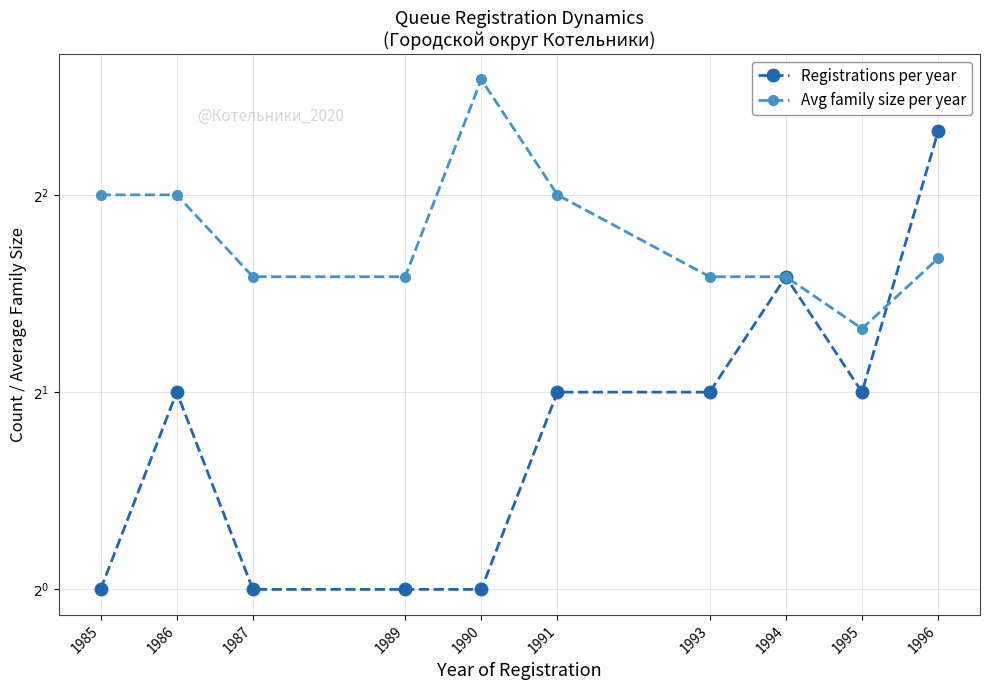

How many interior local peaks does the Avg family size per year series have?

1